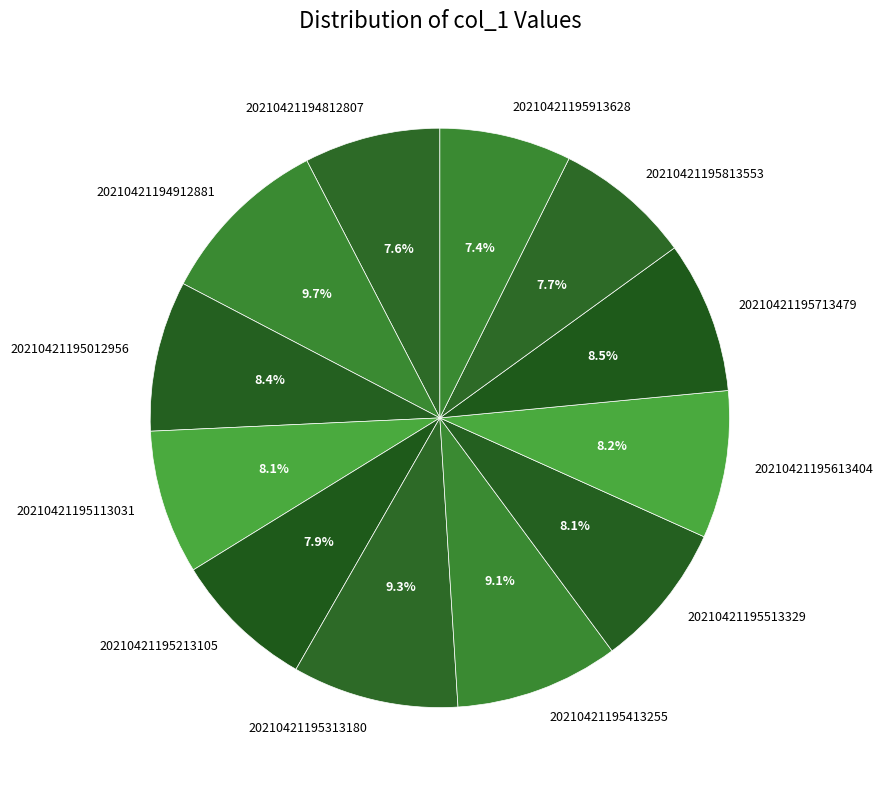

Is it true that 20210421195213105 is 18% of the pie?

False